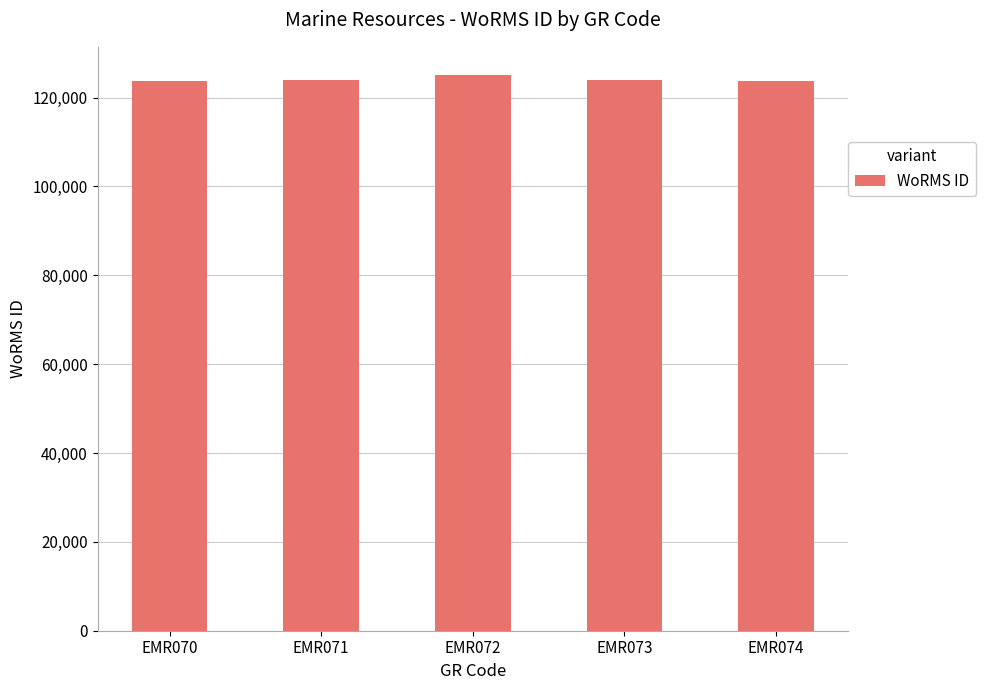

Does the chart contain stacked bars?

No